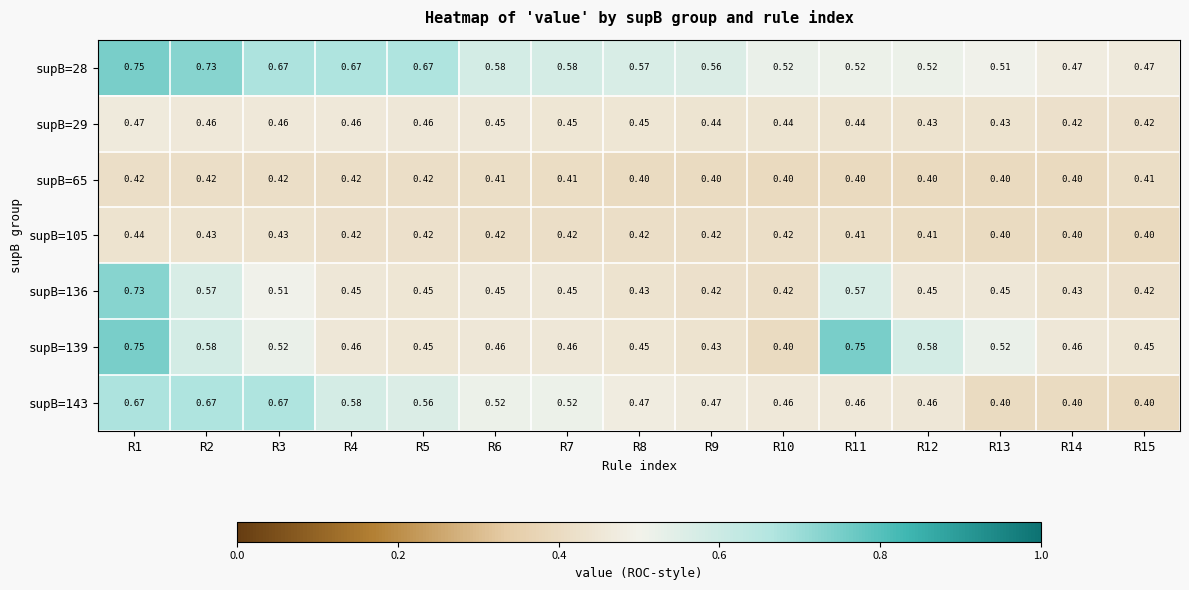

At how many categories does at least one series exceed 0?

15